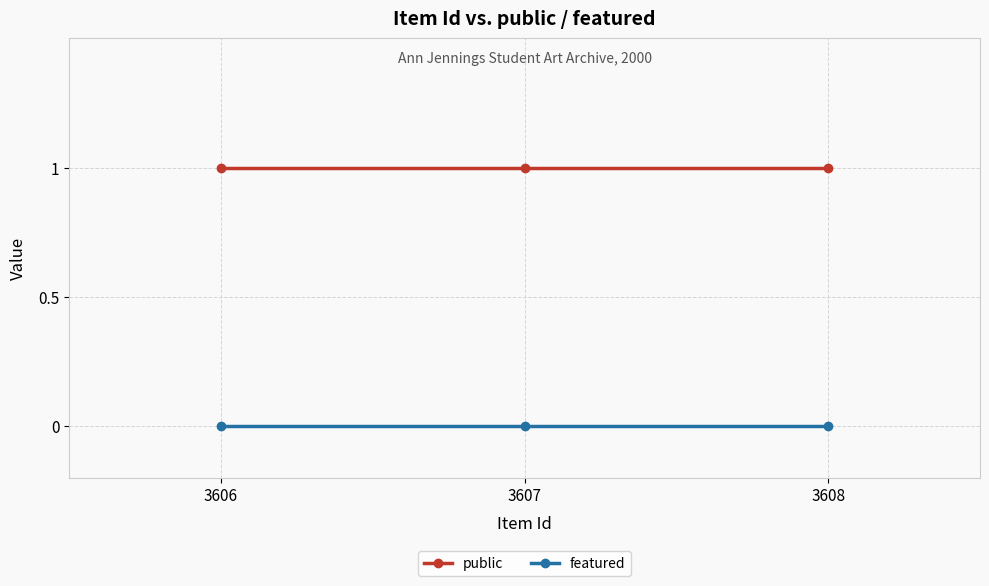

What is the sum of all public values?

3